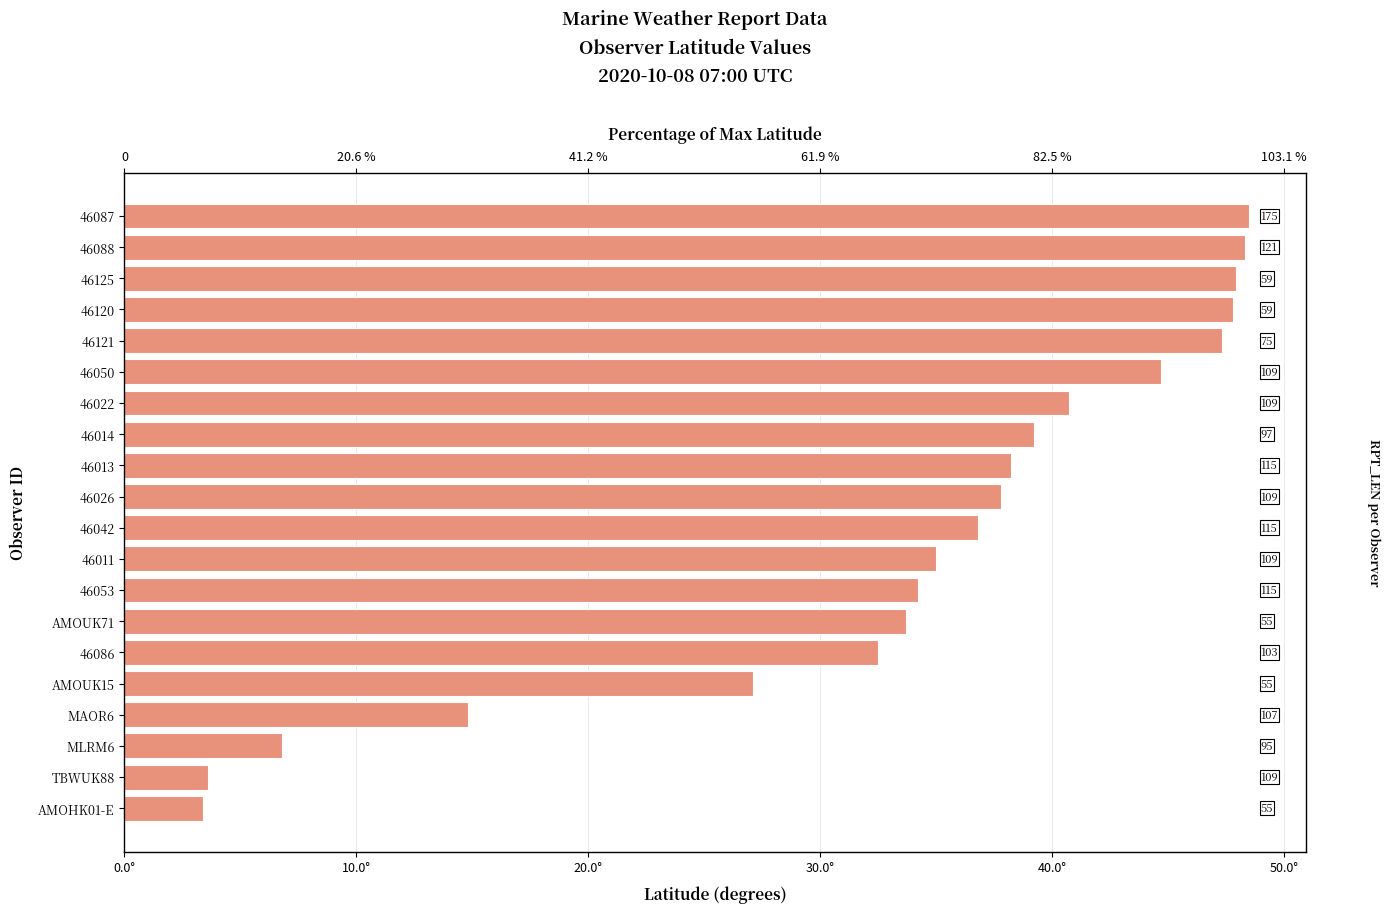

Reading left to right, transcribe all the data shown in this chart.

48.5	48.3	47.9	47.8	47.3	44.7	40.7	39.2	38.2	37.8	36.8	35.0	34.2	33.7	32.5	27.1	14.8	6.8	3.6	3.4